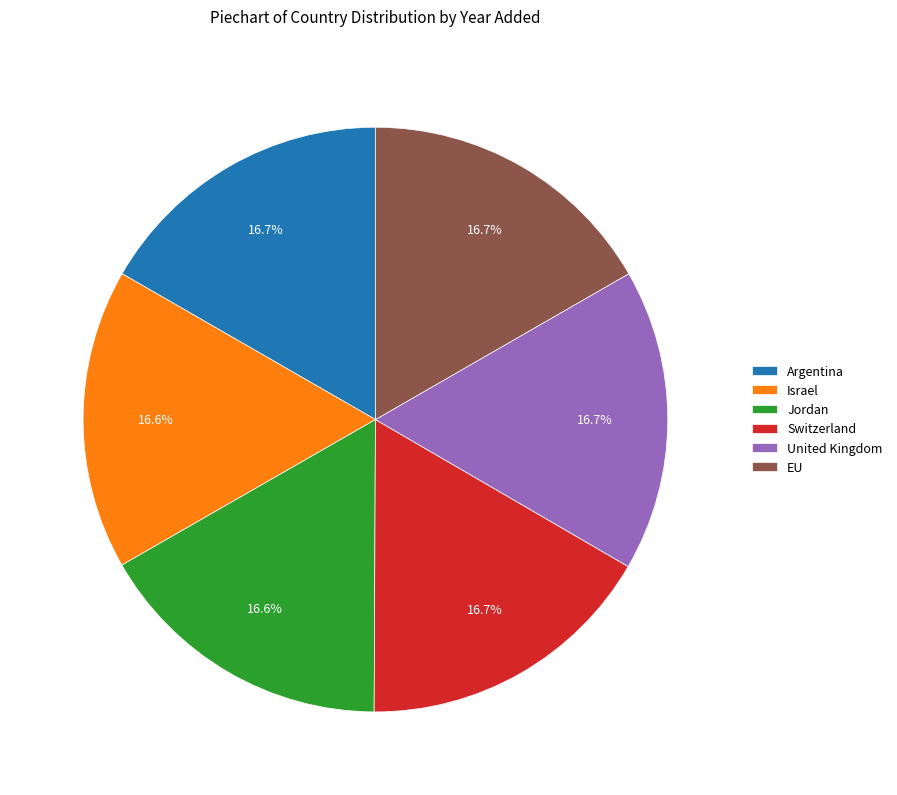

How many segments does this pie chart have?

6